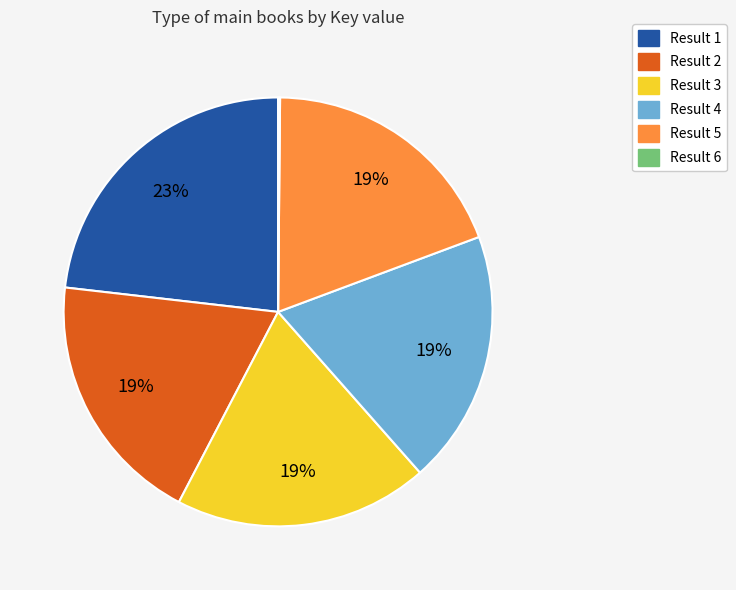

To the nearest percent, what is the difference between the largest and smallest slice percentages?

23%